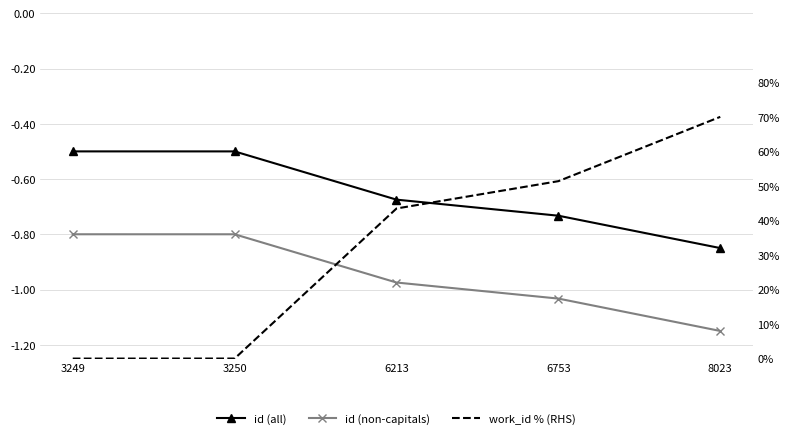

At how many categories does at least one series exceed 25?

3